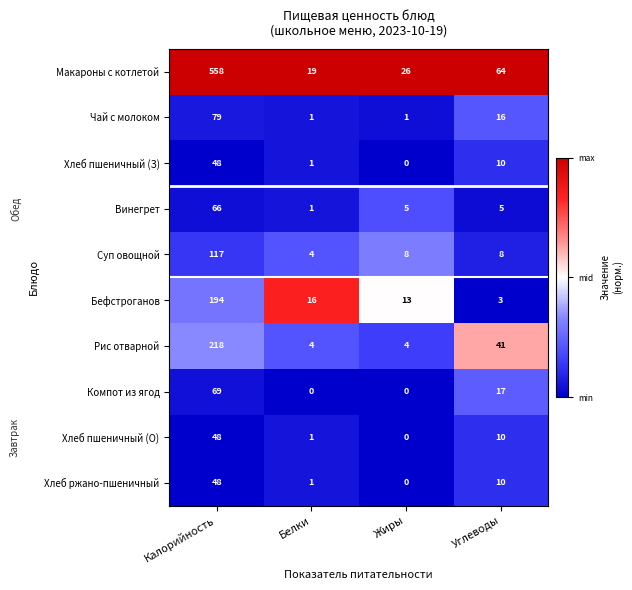

What is the spread (max minus min) of values at Углеводы?

61